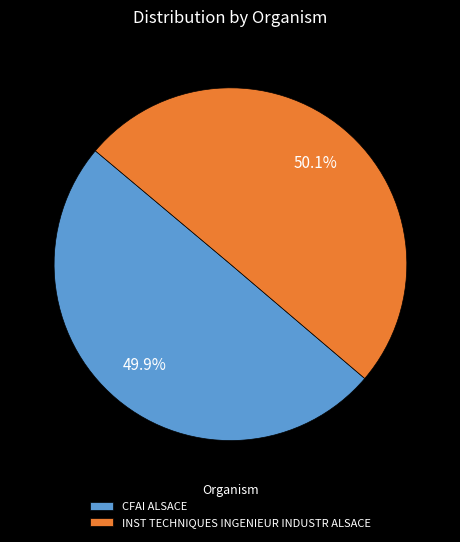

How many slices are in this pie chart?

2